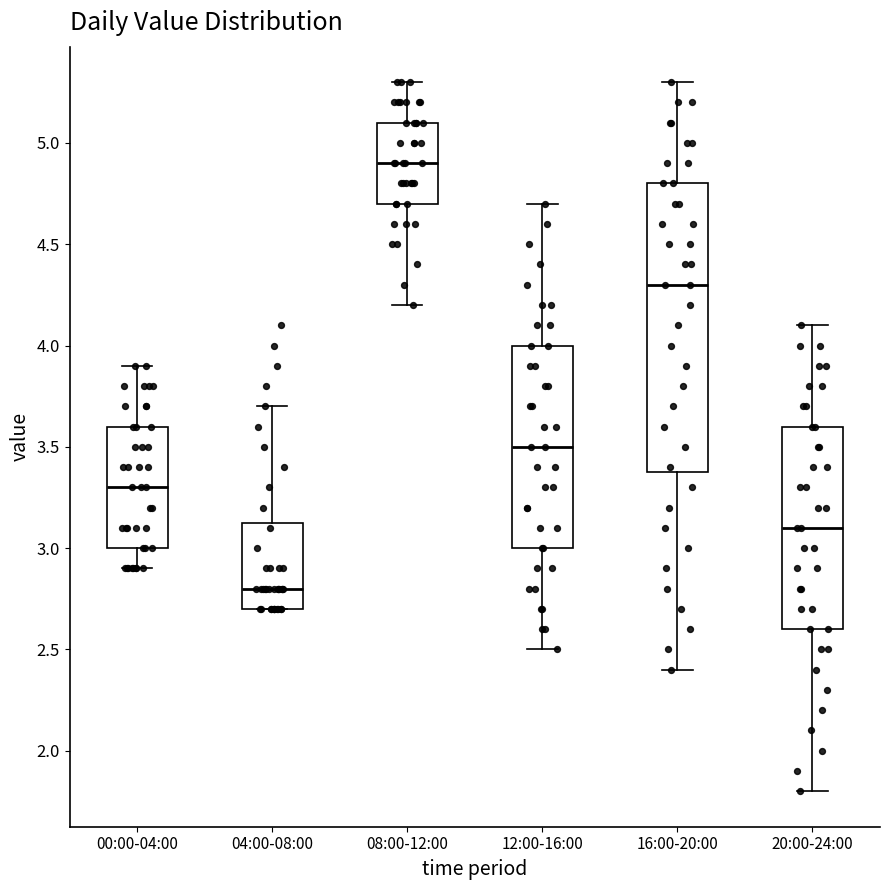

Reading left to right, transcribe this box plot: for each box, give where its median line is, the range the box spans, and where its two whiskers end, as read against the y-axis. The values are not printed on the chart, so give them approximately, as read against the axis.

00:00-04:00: median 3.30, box 3.00 to 3.60, whiskers 2.90 to 3.90
04:00-08:00: median 2.80, box 2.70 to 3.15, whiskers 2.70 to 3.70
08:00-12:00: median 4.90, box 4.70 to 5.10, whiskers 4.20 to 5.30
12:00-16:00: median 3.50, box 3.00 to 4.00, whiskers 2.50 to 4.70
16:00-20:00: median 4.30, box 3.40 to 4.80, whiskers 2.40 to 5.30
20:00-24:00: median 3.10, box 2.60 to 3.60, whiskers 1.80 to 4.10